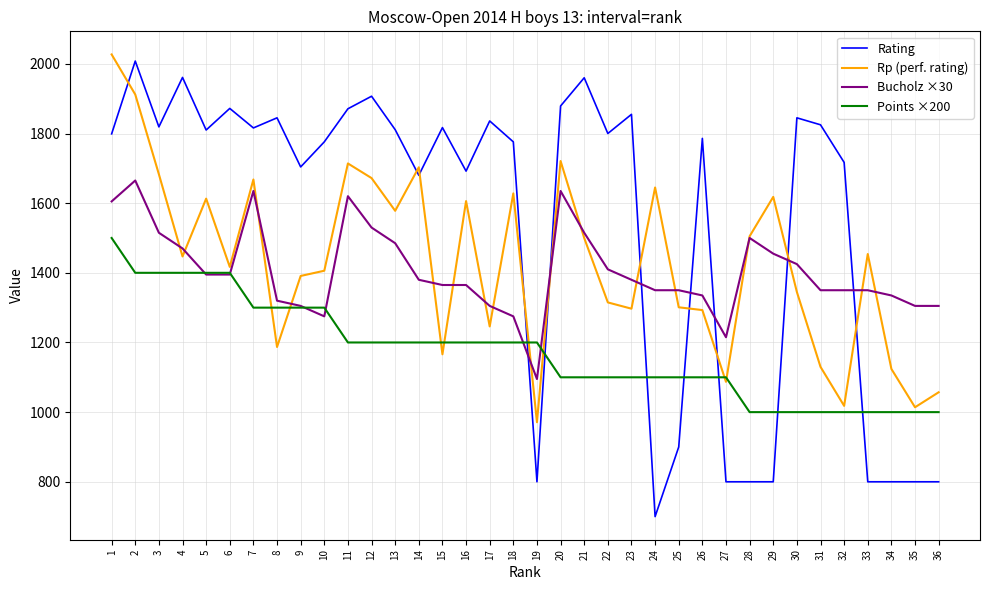

Is it true that Points ×200 equals 1000 at 34?

True